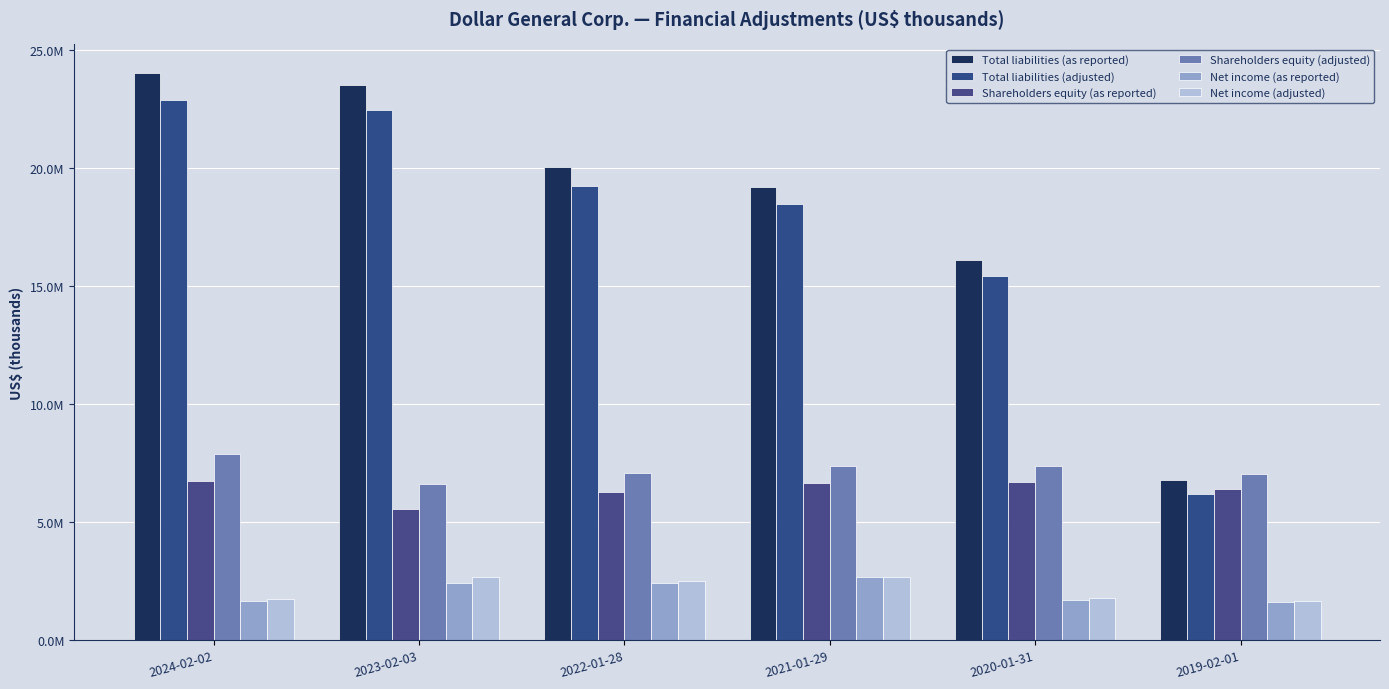

What is the lowest value of the Shareholders equity (as reported) series?

5541772